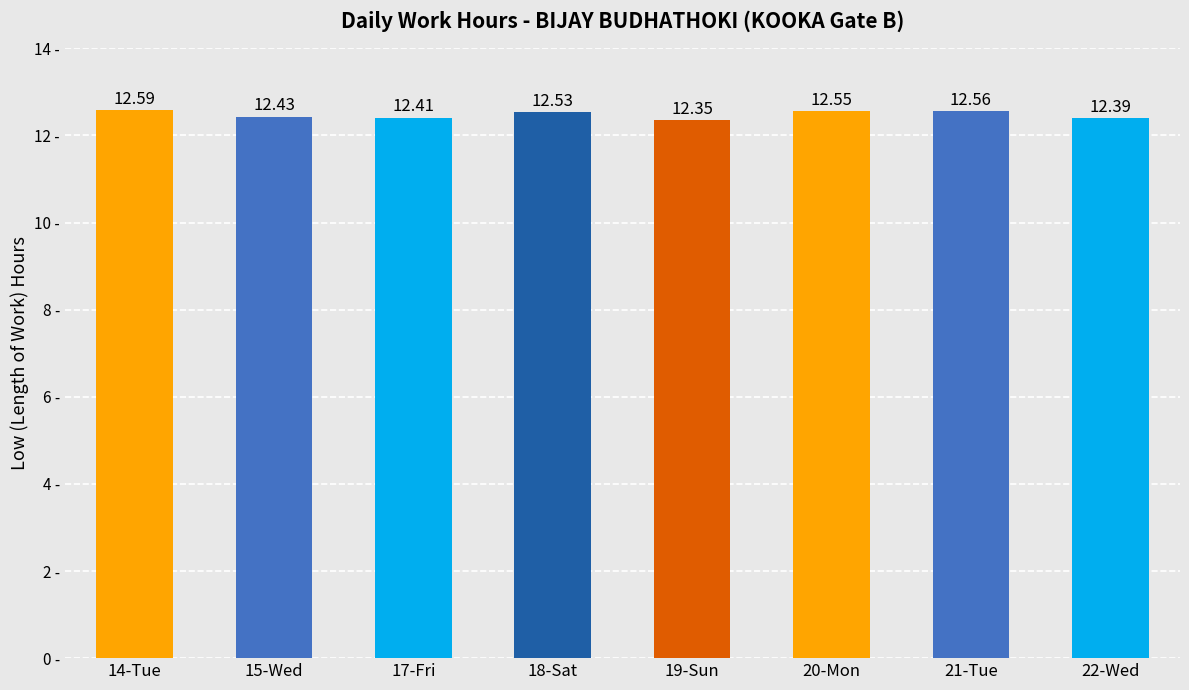

Which category has the highest value across all series?

14-Tue